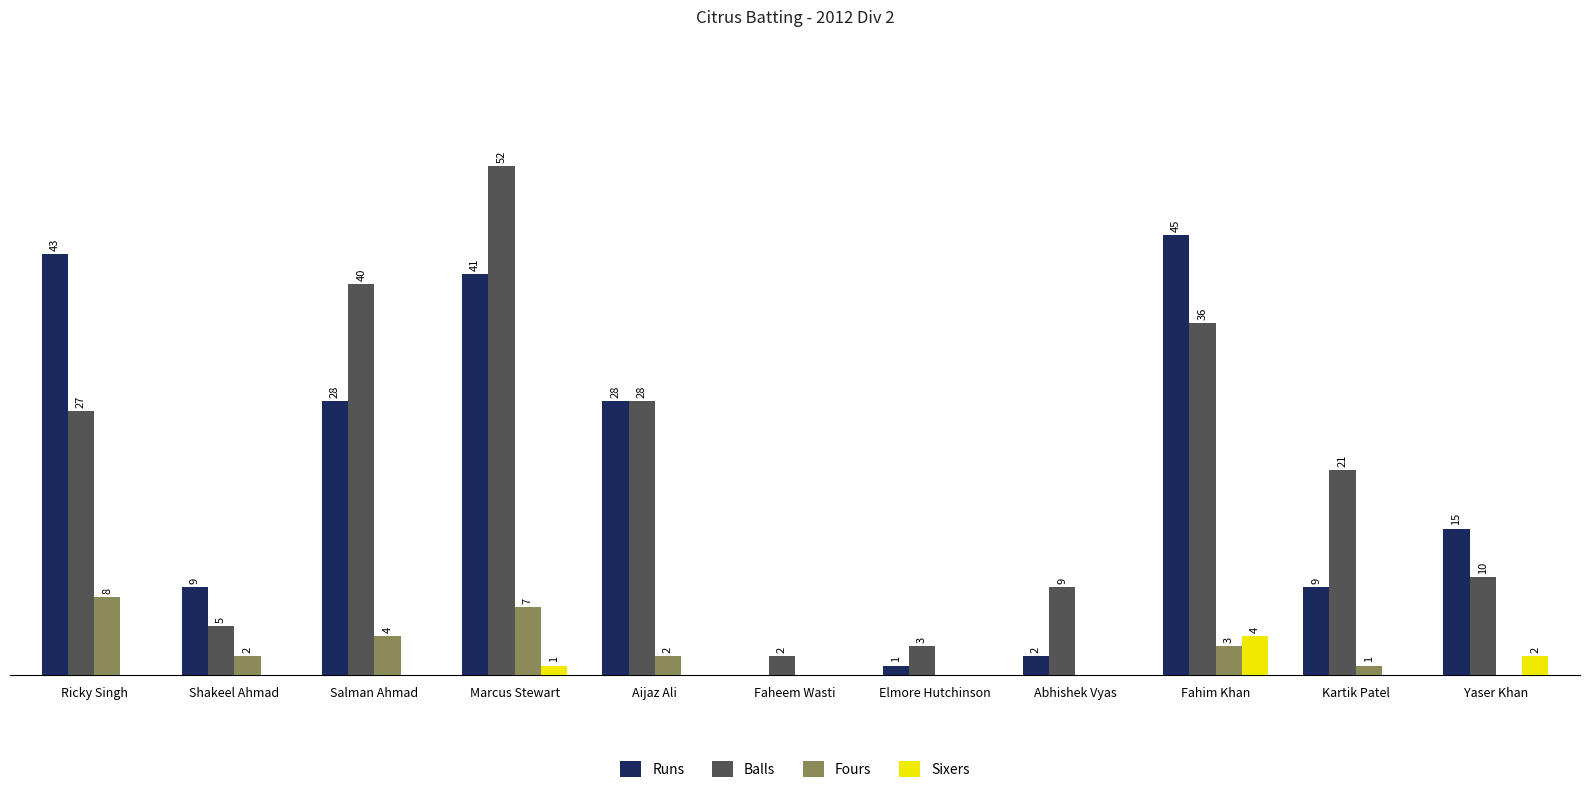

At which category is the sum across all series the highest?

Marcus Stewart